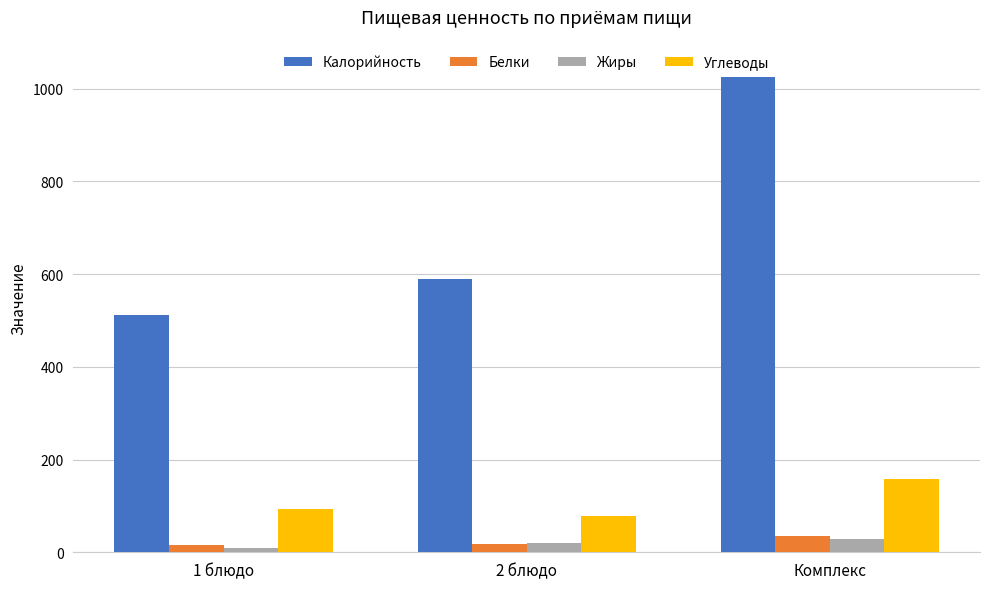

At which category does the chart reach its peak across all series?

Комплекс